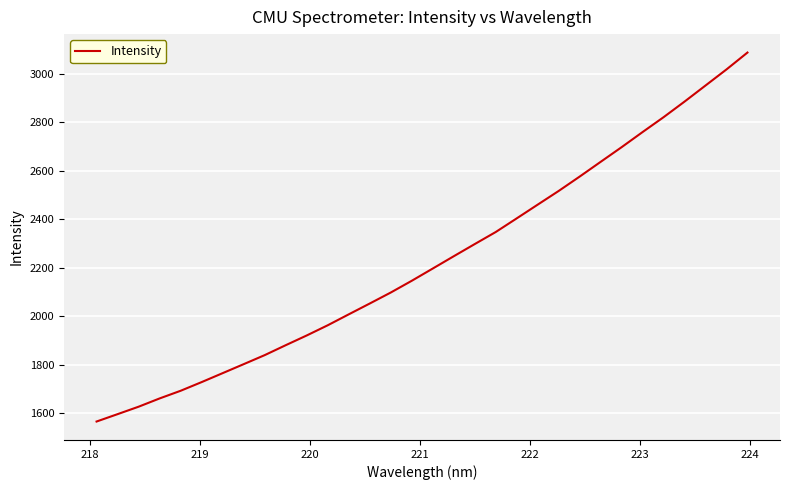

What is the maximum value shown in the chart?

3087.8